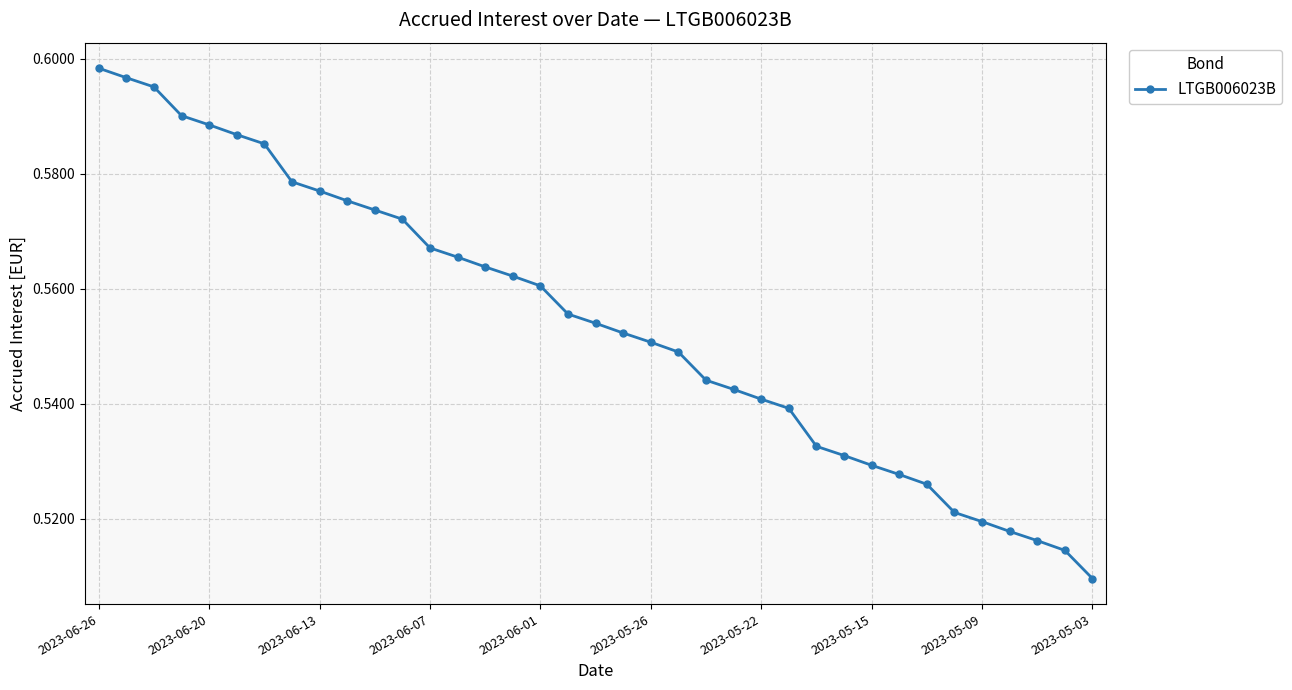

How many values are between 0 and 1?

37